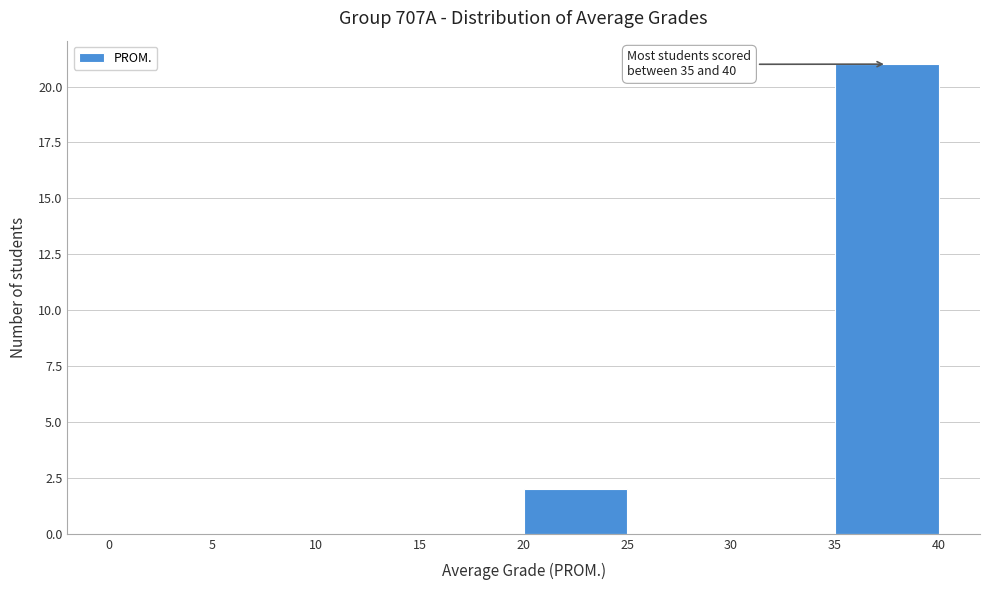

Over which range of the x-axis is the bar tallest?

35 to 40